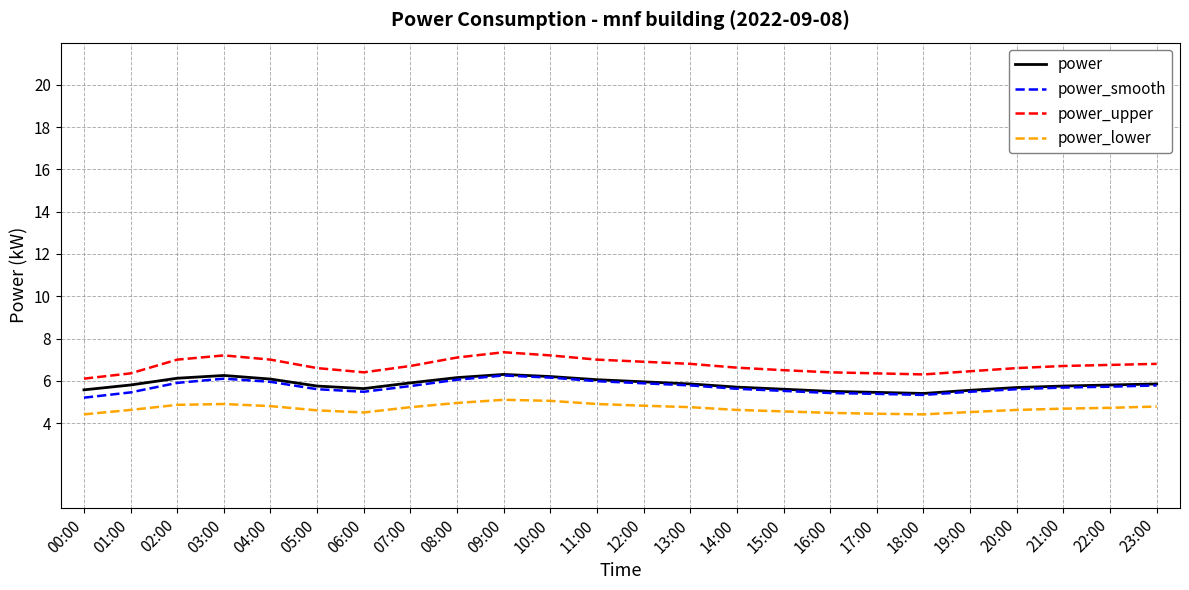

The value of power_upper at 14:00 is 11.1. True or false?

False